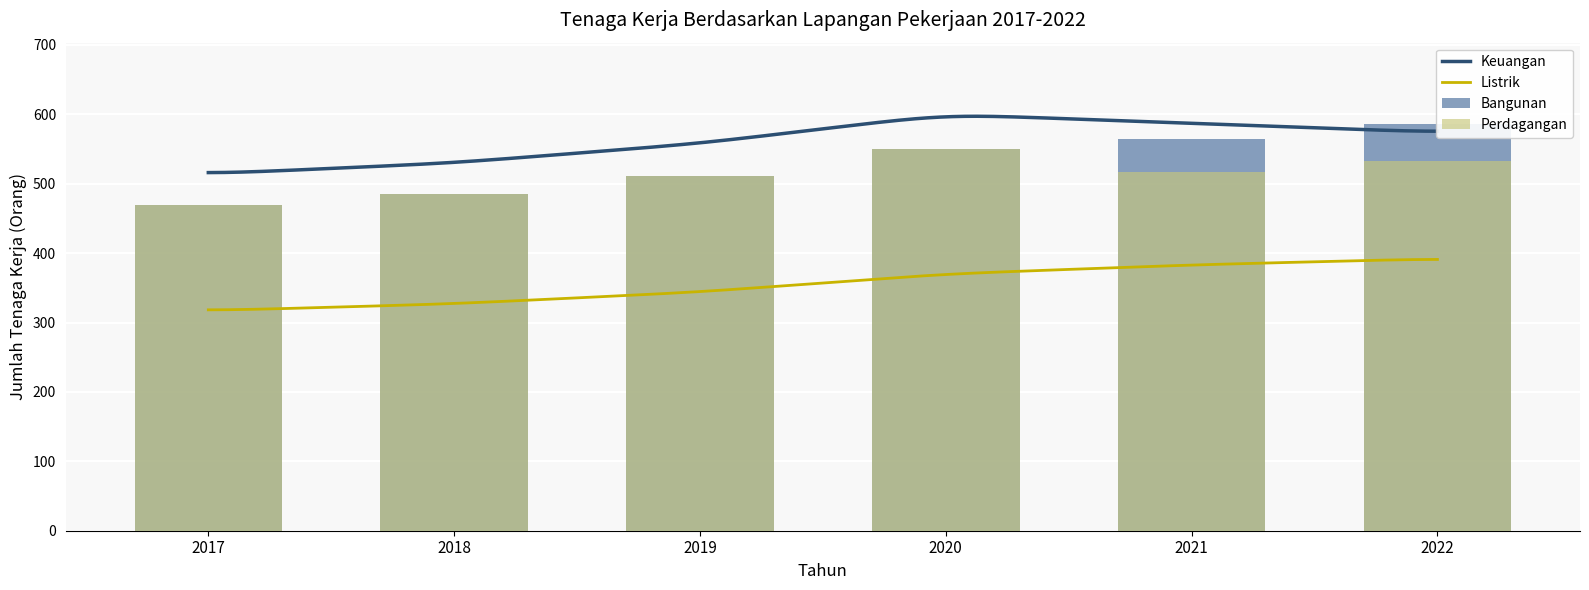

What is the sum of all Keuangan values?

3363